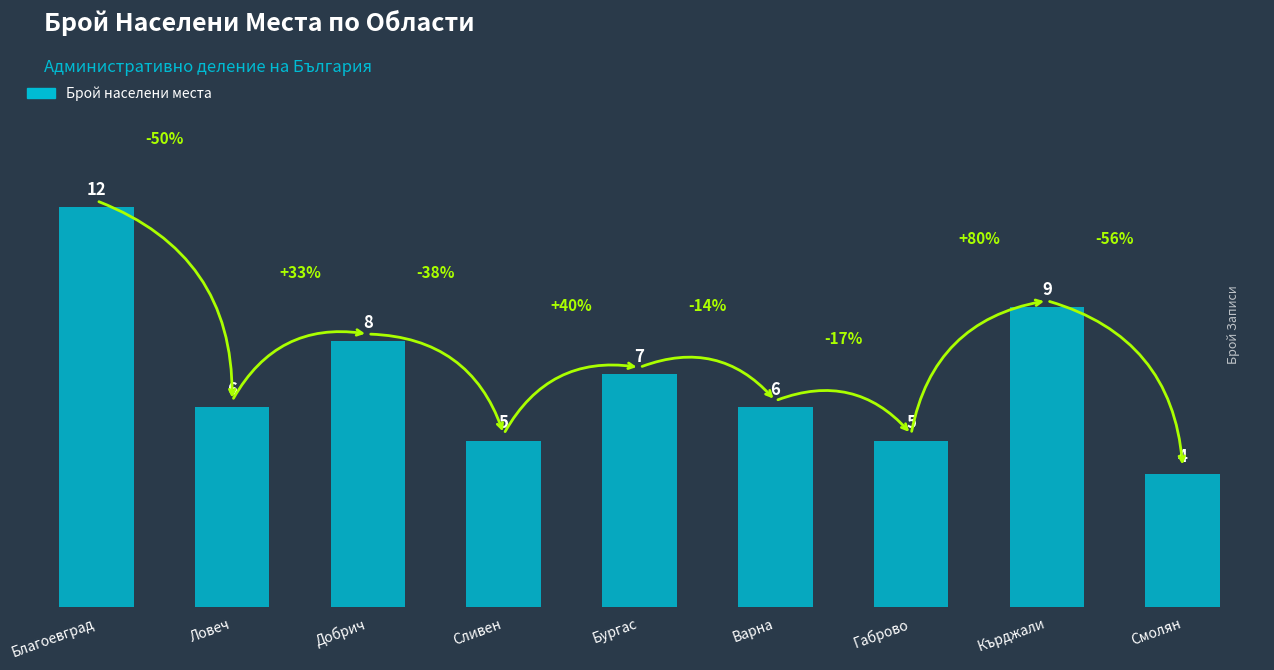

How many values are below 6?

3